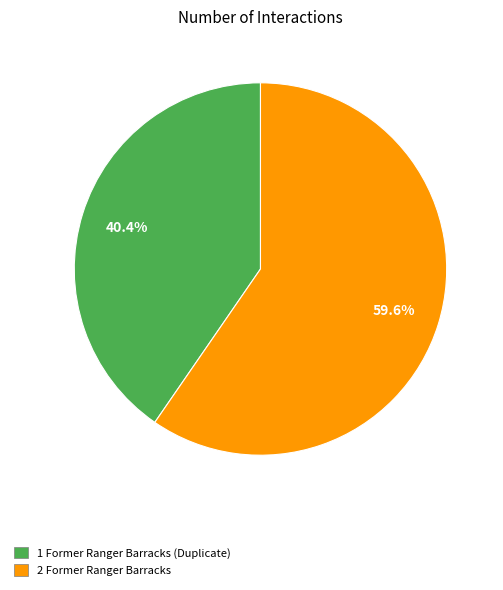

To the nearest percent, what is the difference between the largest and smallest slice percentages?

19%